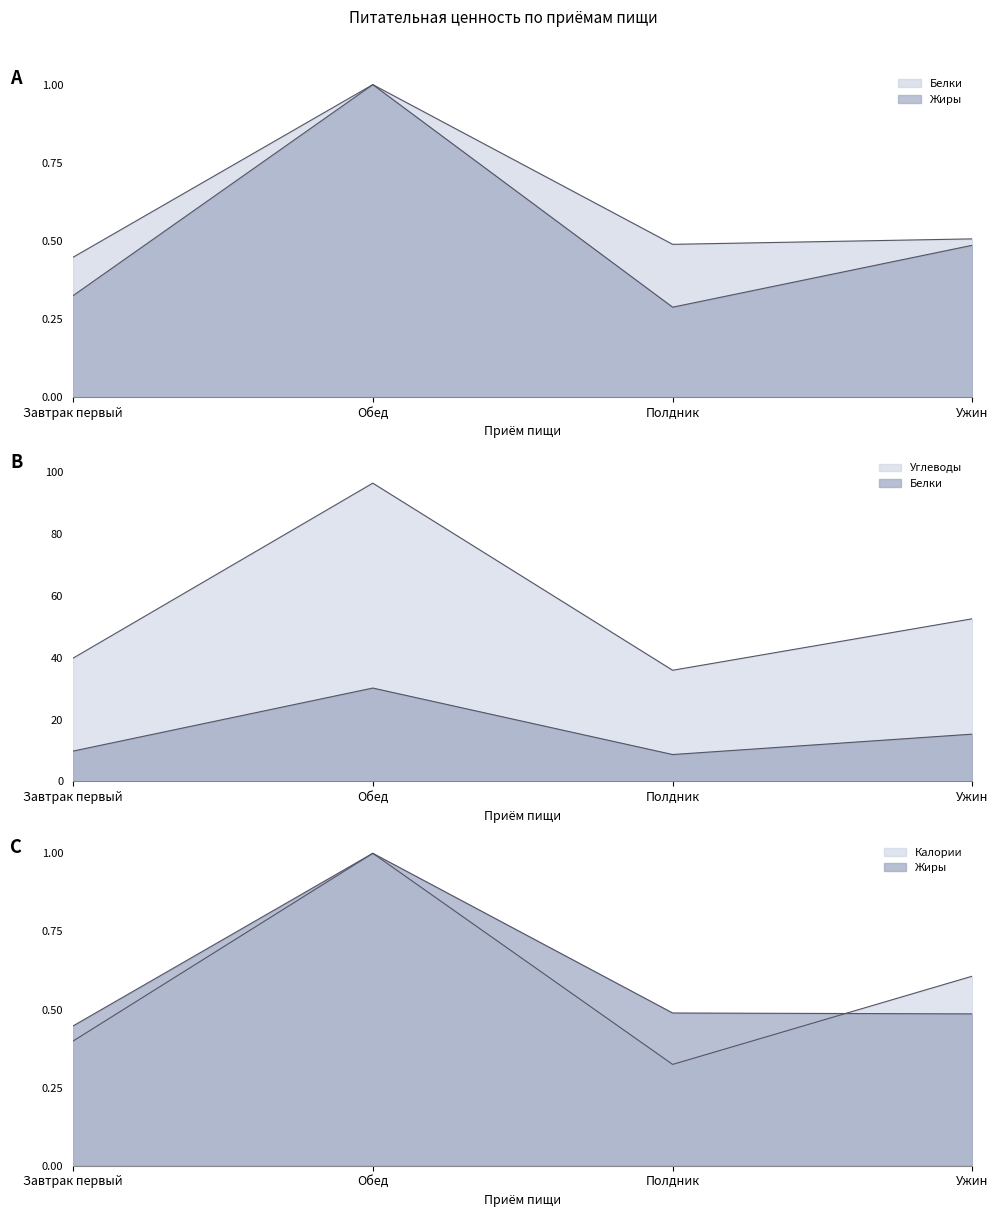

In Углеводы, how many points are higher than both neighbors (excluding endpoints)?

1